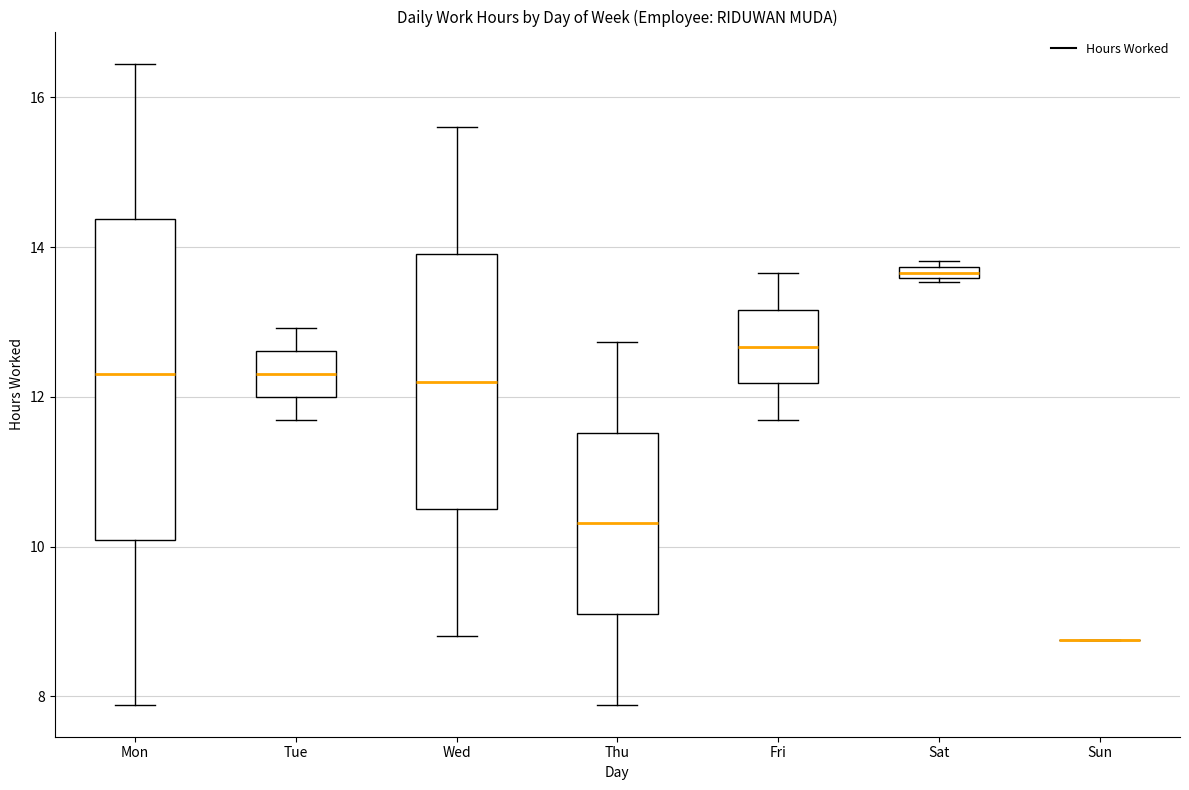

Comparing the boxes themselves (not the whiskers), which one is the tallest?

Mon